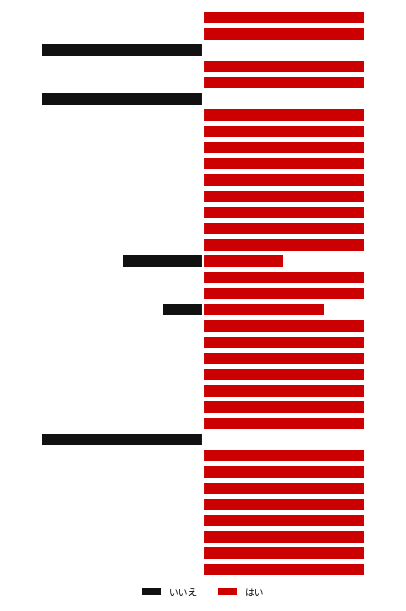

Rank the series at 34 from highest to lowest value.

はい, いいえ